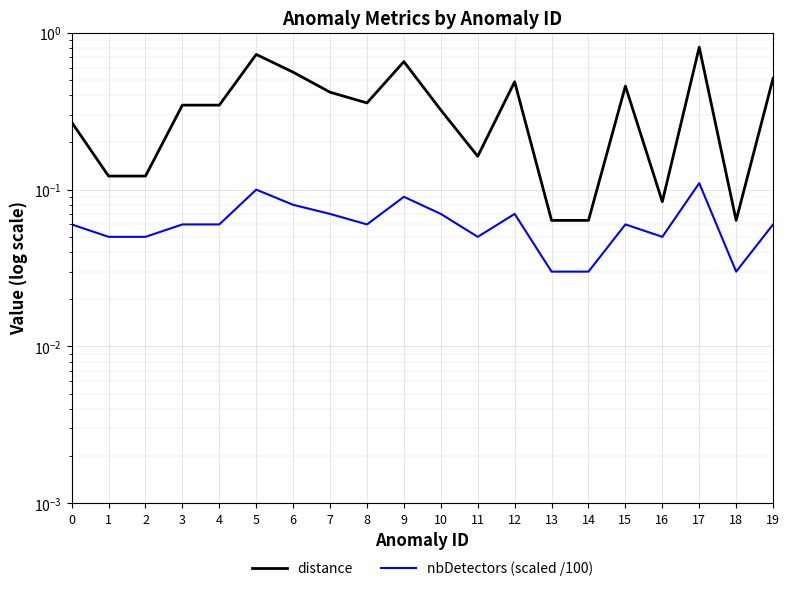

What is the value of the distance point at the 6th from the left?

0.7